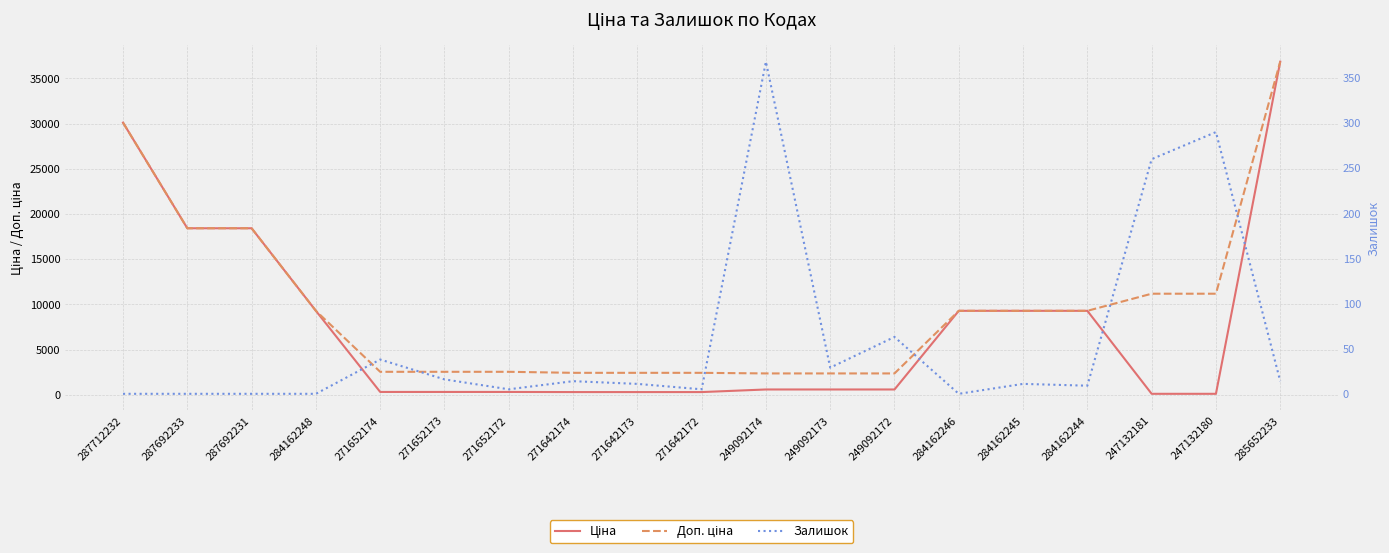

Where does the Доп. ціна series first go above 9290?

287712232